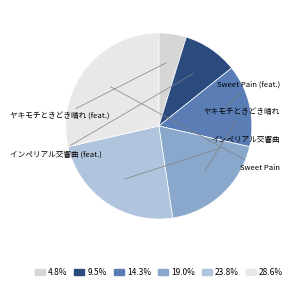

The インペリアル交響曲 slice represents 24% of the pie. True or false?

True